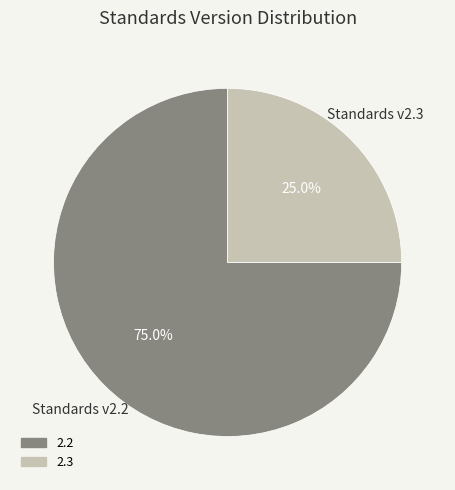

What percentage is the 2.2 slice, to the nearest percent?

75%